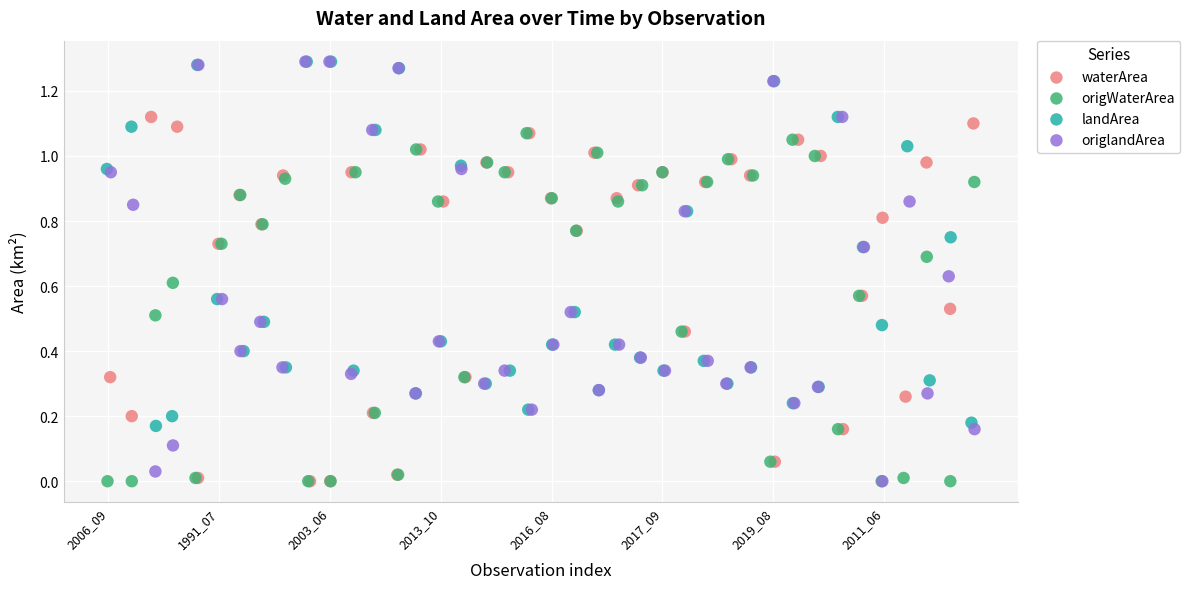

Which series has the largest Y range (max minus min)?

origlandArea